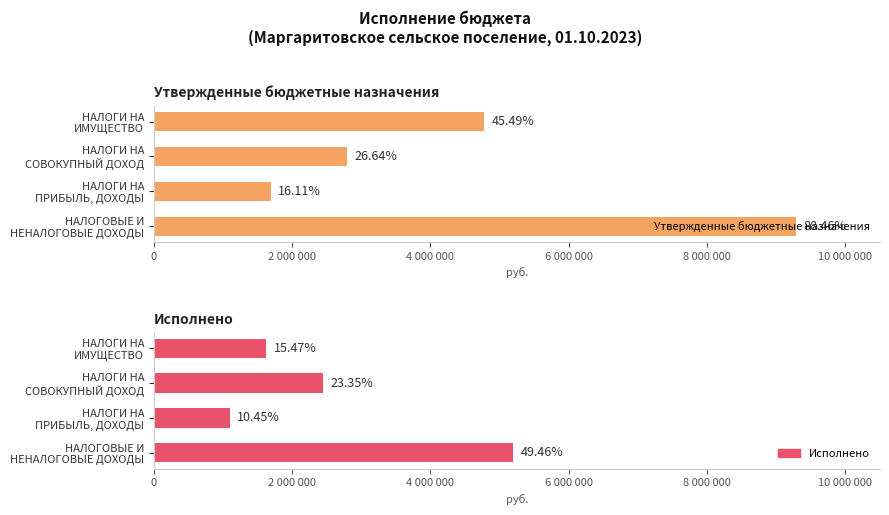

What are all the series names shown in the legend?

Утвержденные бюджетные назначения, Исполнено